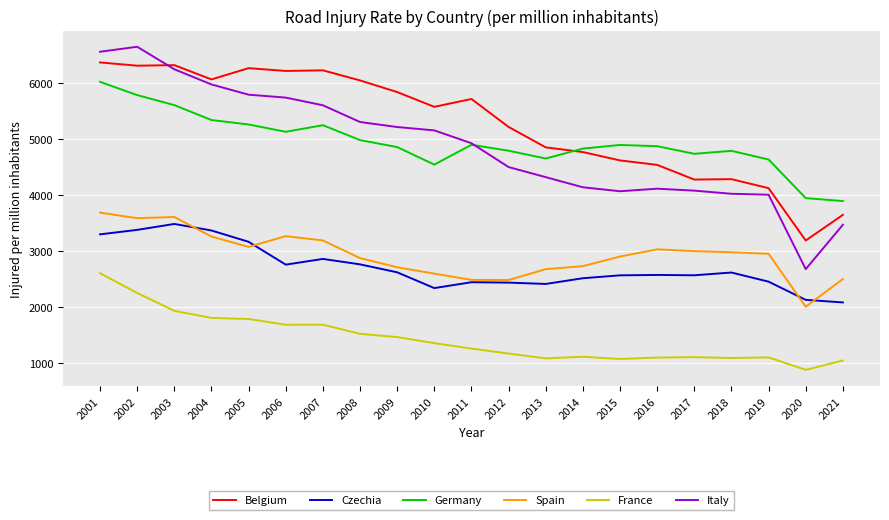

At which label does Czechia first exceed 2566?

2001